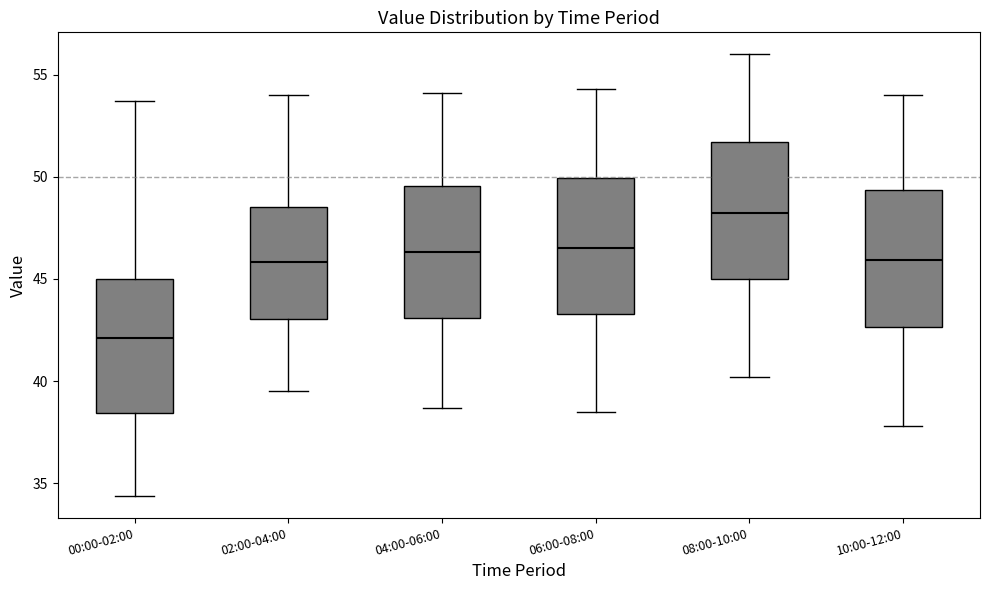

Reading left to right, transcribe this box plot: for each box, give where its median line is, the range the box spans, and where its two whiskers end, as read against the y-axis. The values are not printed on the chart, so give them approximately, as read against the axis.

00:00-02:00: median 42.0, box 38.5 to 45.0, whiskers 34.5 to 53.5
02:00-04:00: median 46.0, box 43.0 to 48.5, whiskers 39.5 to 54.0
04:00-06:00: median 46.5, box 43.0 to 49.5, whiskers 38.5 to 54.0
06:00-08:00: median 46.5, box 43.5 to 50.0, whiskers 38.5 to 54.5
08:00-10:00: median 48.5, box 45.0 to 51.5, whiskers 40.0 to 56.0
10:00-12:00: median 46.0, box 42.5 to 49.5, whiskers 38.0 to 54.0